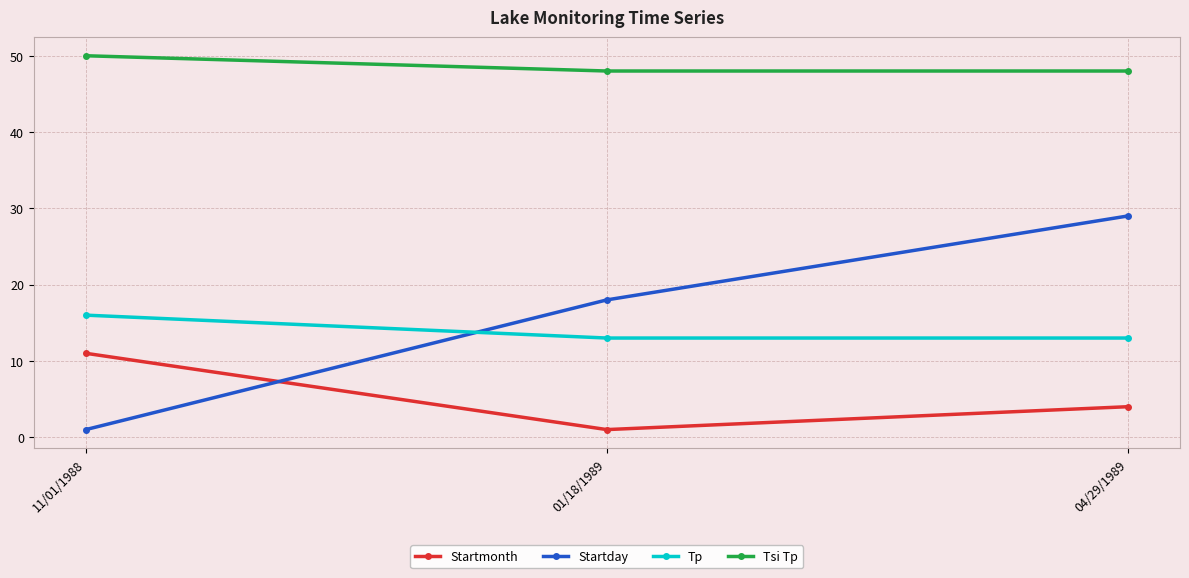

What is the maximum value for Tp?

16